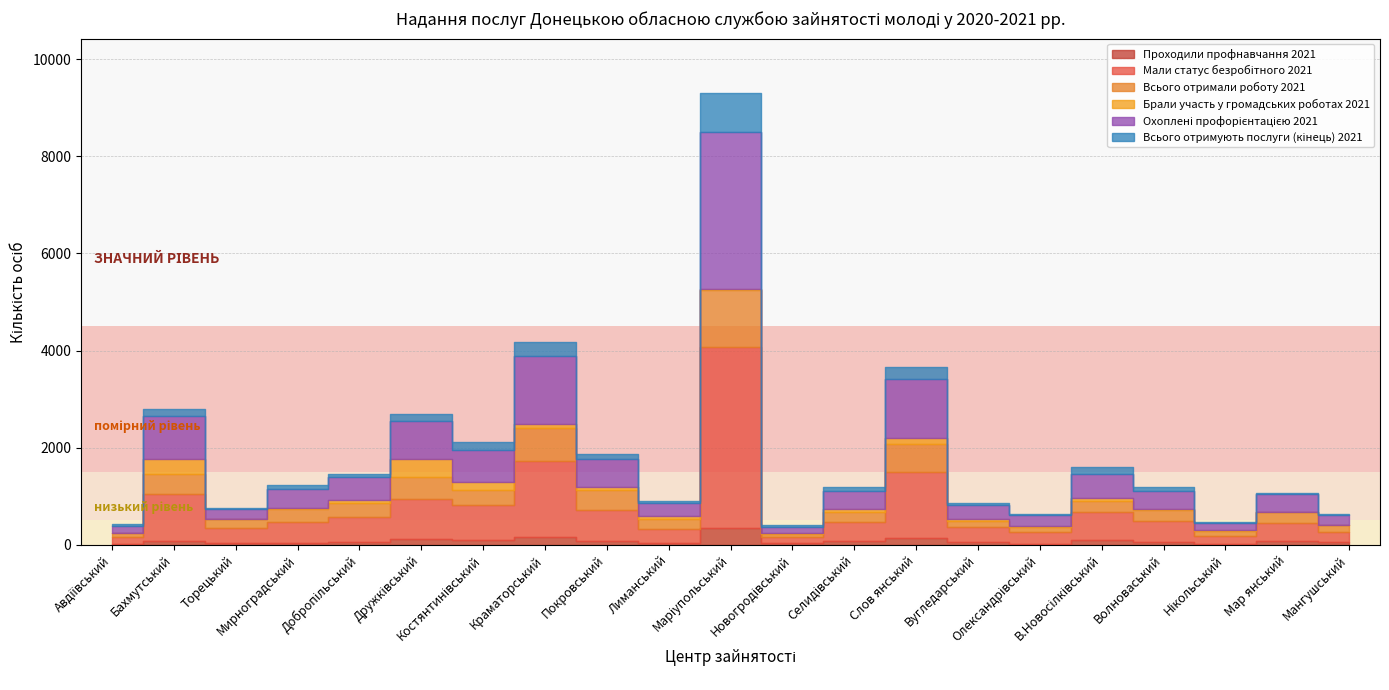

True or false: Всього отримують послуги (кінець) 2021 has a value of 232 at Костянтинівський.

False